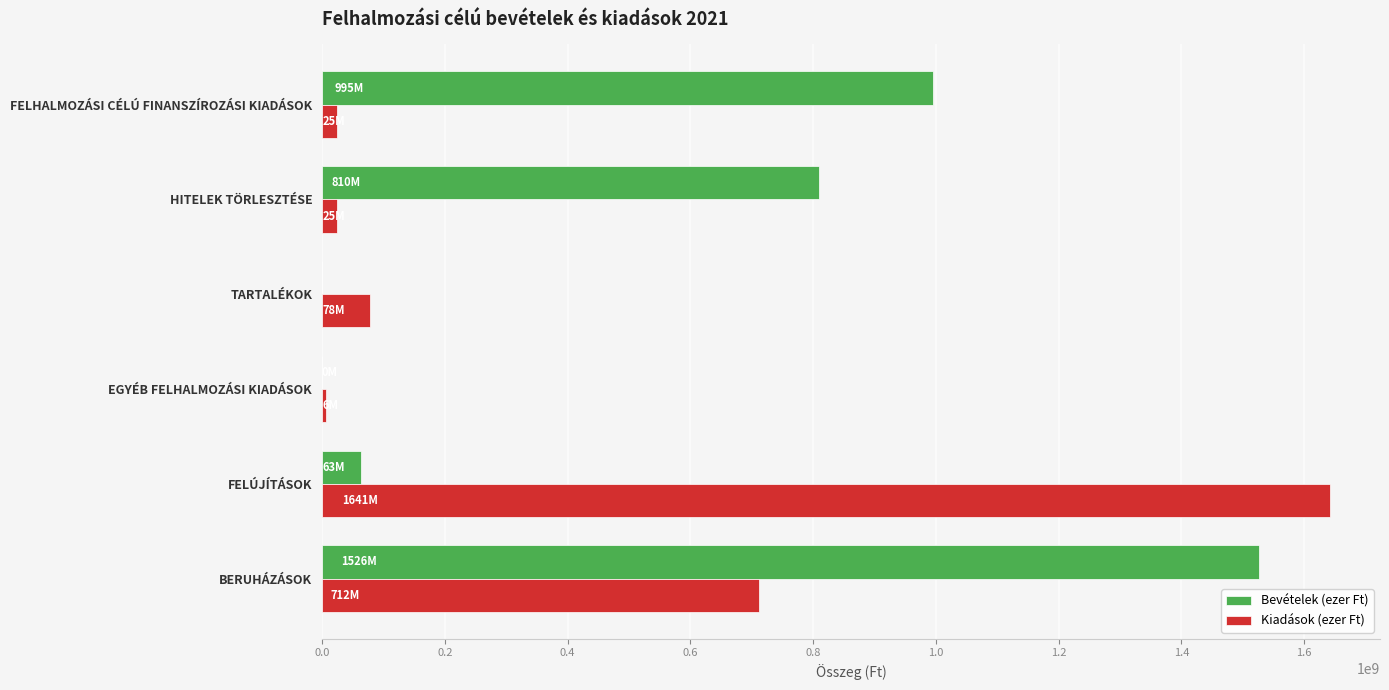

Between FELÚJÍTÁSOK and TARTALÉKOK, which series saw the biggest shift?

Kiadások (ezer Ft)